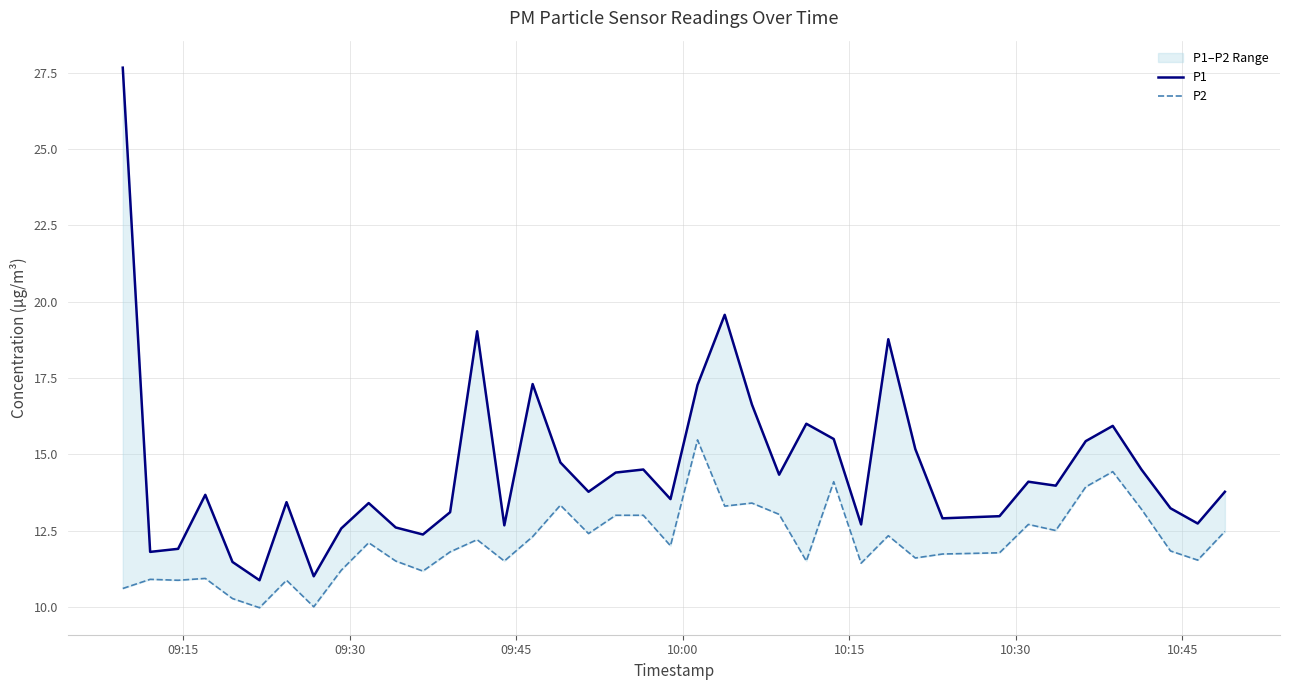

What is the maximum value shown in the chart?

27.7